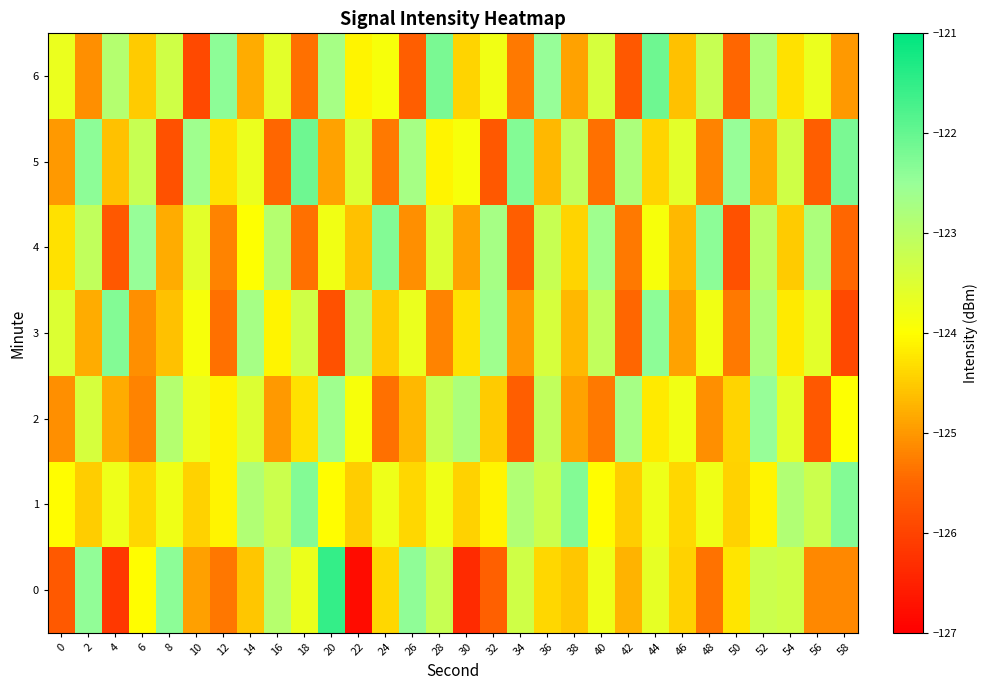

Which series has the largest total across all categories?

1